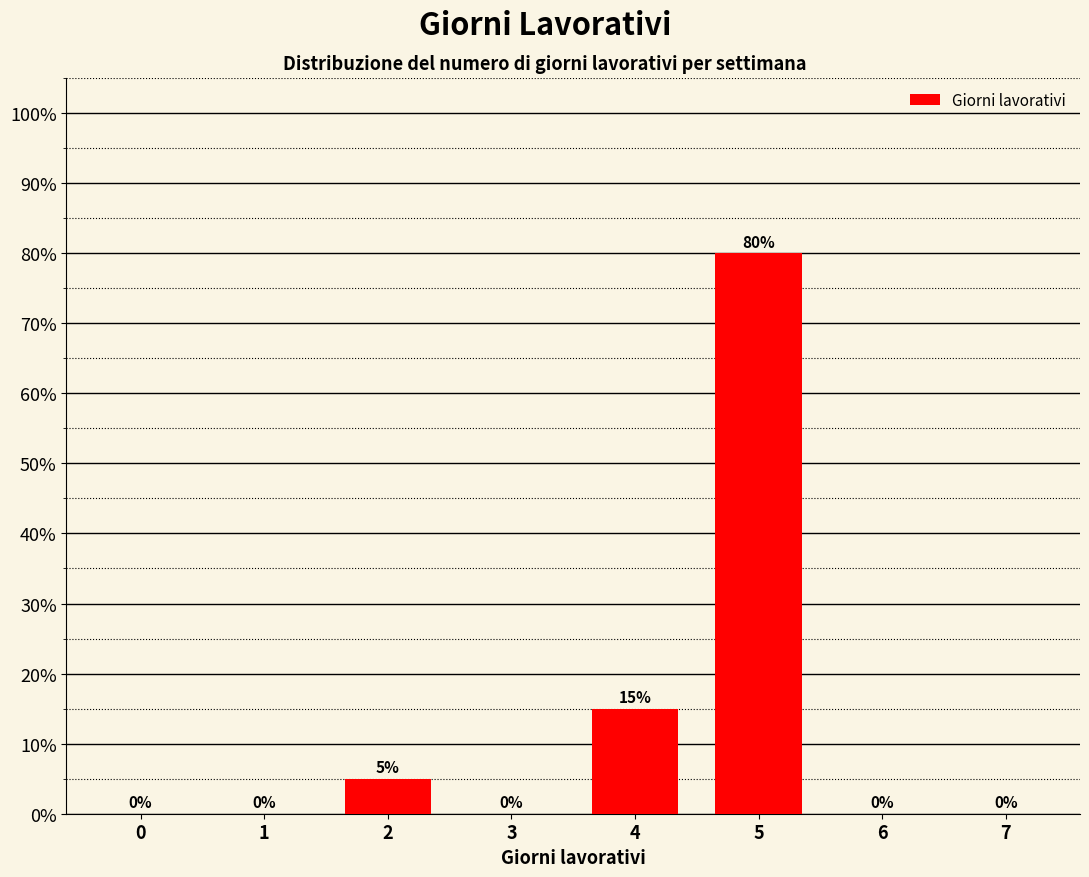

Reading left to right, transcribe all the data shown in this chart.

0=0	1=0	2=5	3=0	4=15	5=80	6=0	7=0